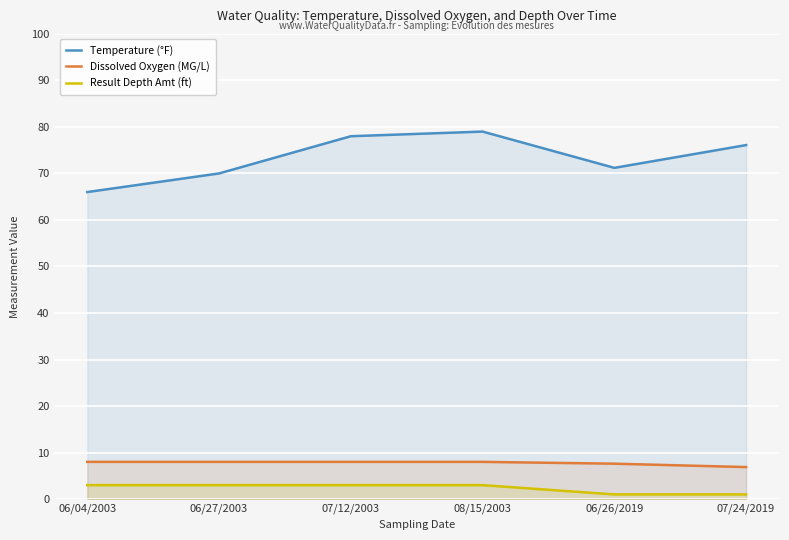

Which label corresponds to the smallest value in the chart?

06/26/2019